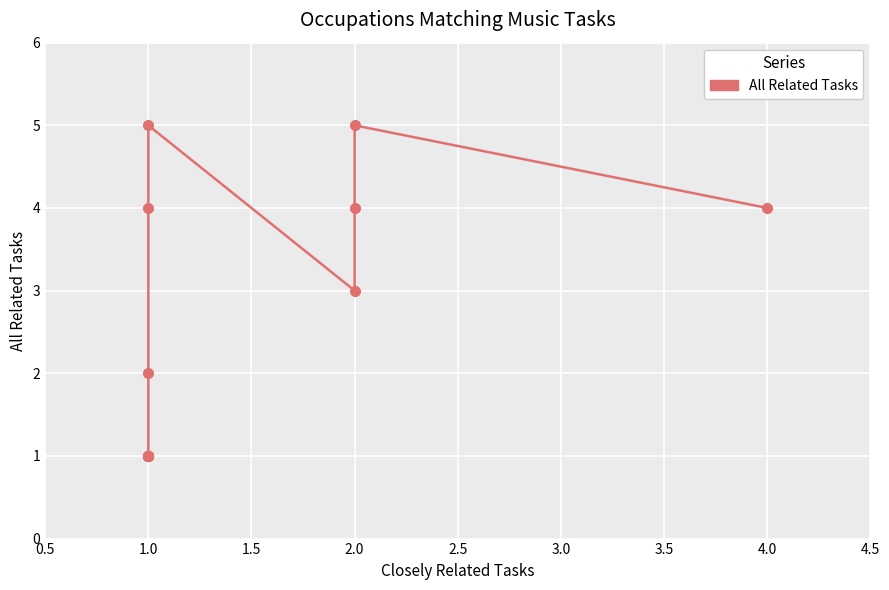

Reading left to right, list all the values displayed in this chart.

4	5	4	3	5	4	2	1	1	1	1	1	1	1